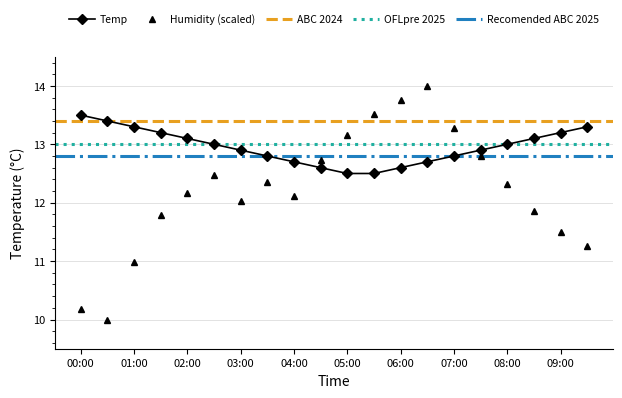

True or false: Temp has a value of 12.7 at 04:00.

True